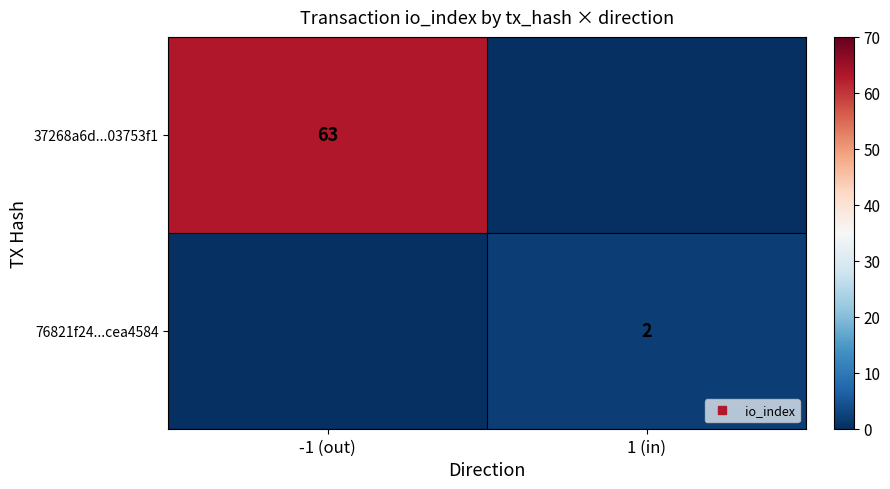

The value of 76821f24...cea4584 at 1 (in) is 2. True or false?

True